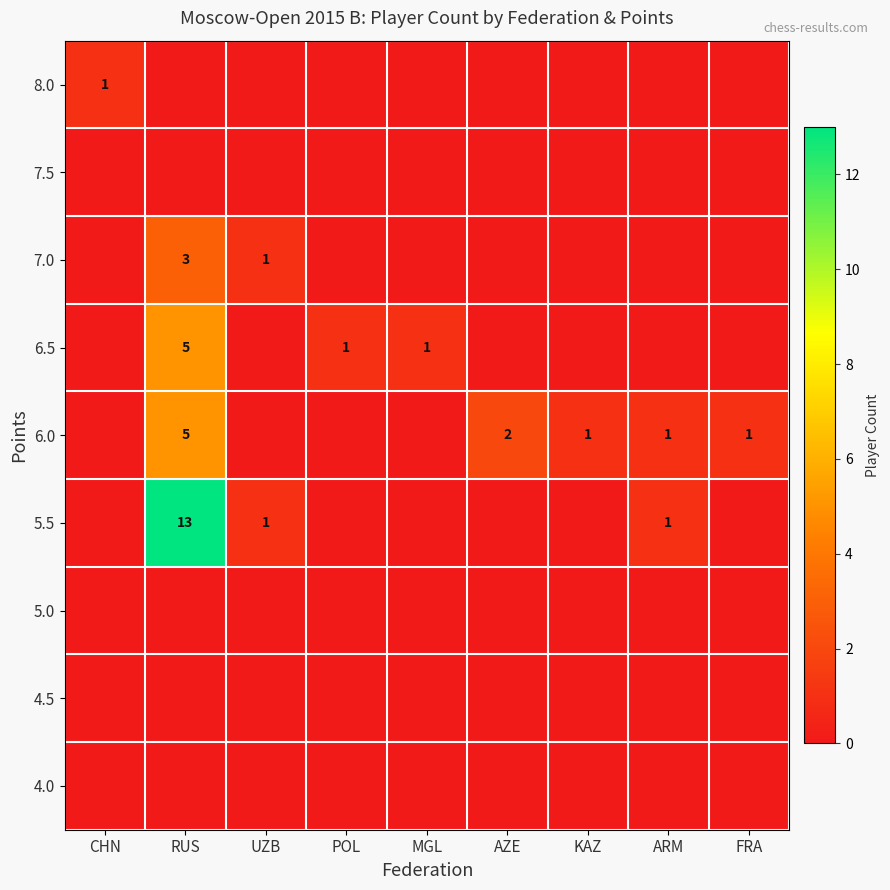

Is it true that 7.0 equals 0 at CHN?

True